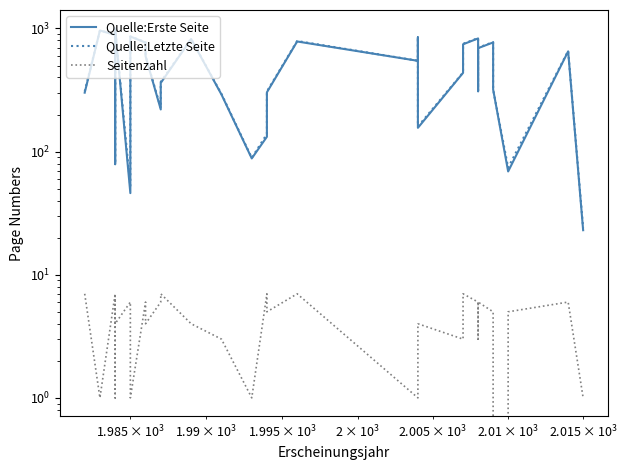

True or false: Seitenzahl and Quelle:Letzte Seite intersect in this chart.

False